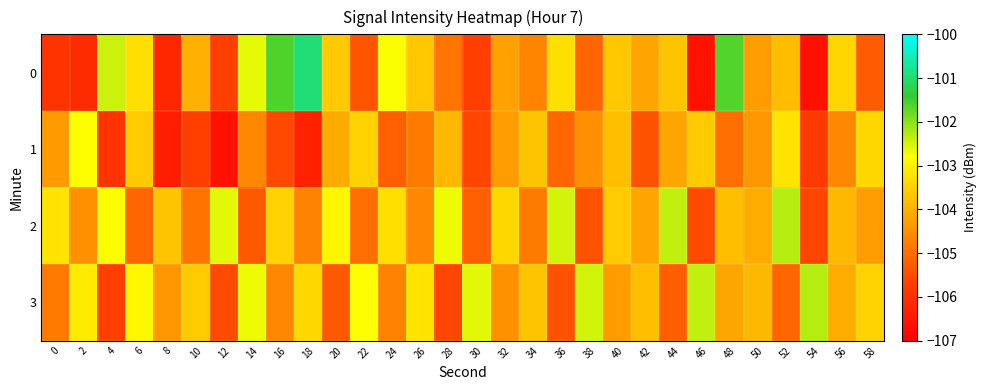

At how many categories does at least one series exceed -104?

30